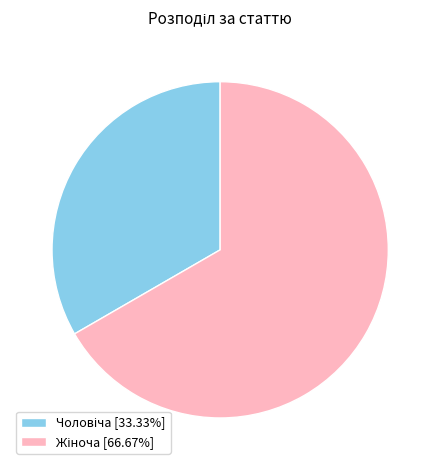

Is there any slice that represents more than half of the pie?

Yes